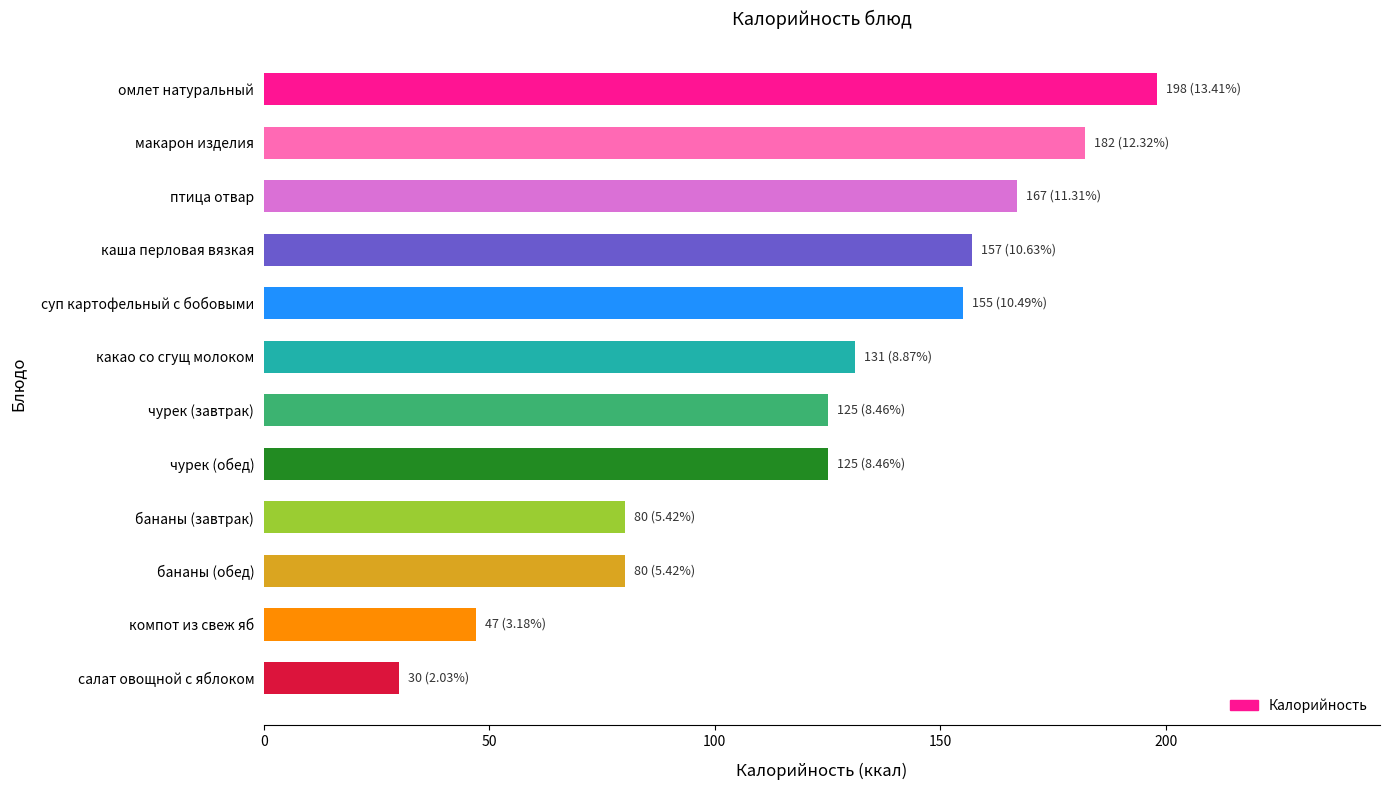

What is the label of the 11th bar from the bottom?

макарон изделия